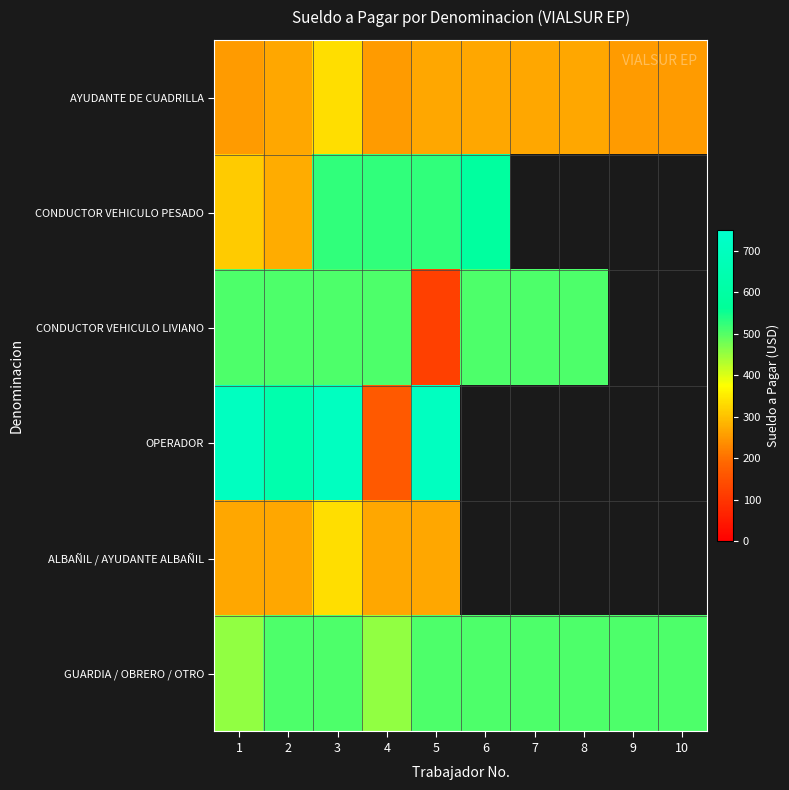

What is the spread (max minus min) of values at 5?

590.1